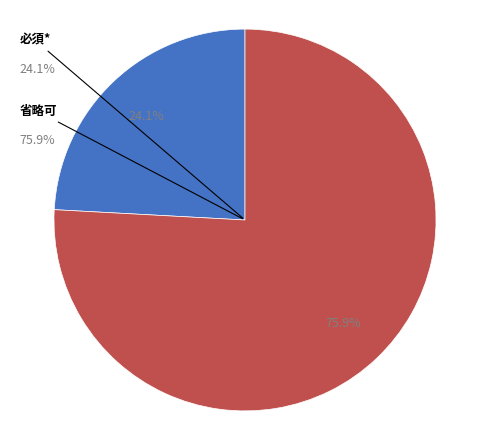

Is 省略可 the majority of the pie?

Yes